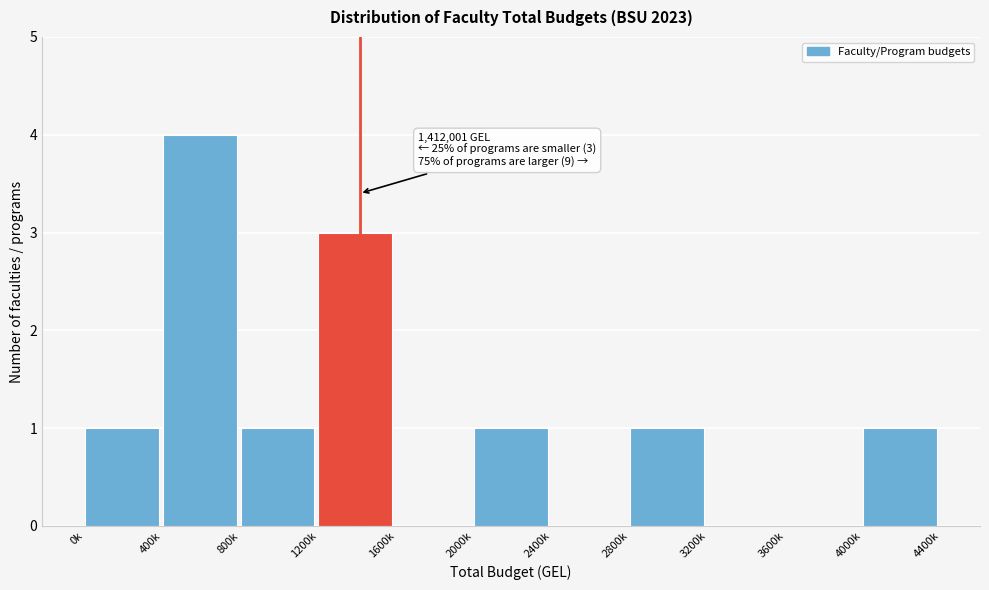

Reading left to right, extract all data points from this chart.

0k=1	400k=4	800k=1	1200k=3	1600k=0	2000k=1	2400k=0	2800k=1	3200k=0	3600k=0	4000k=1